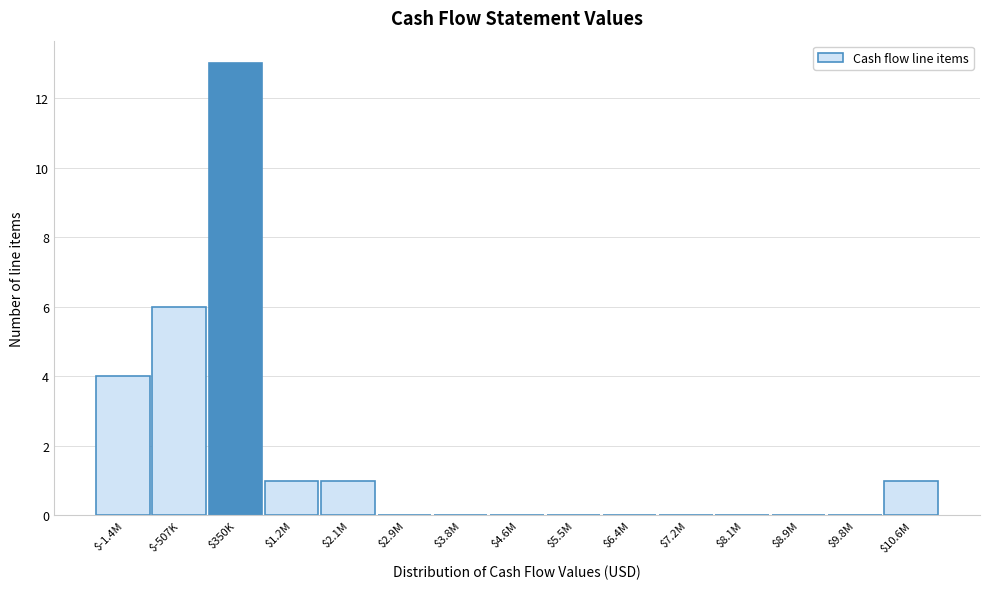

What is the sum of all values?

26